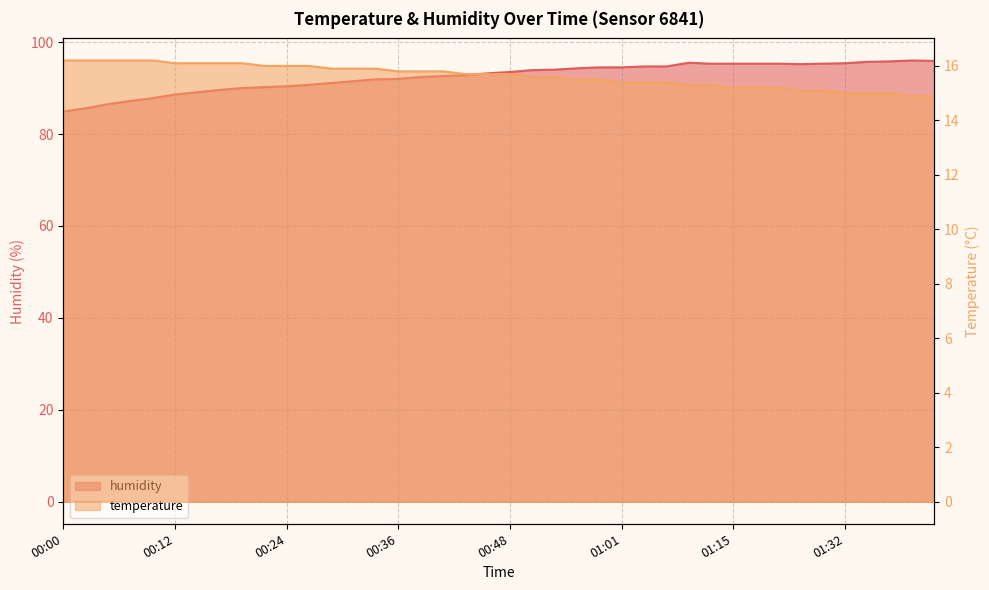

What is the total value across all series at 01:34?

110.7